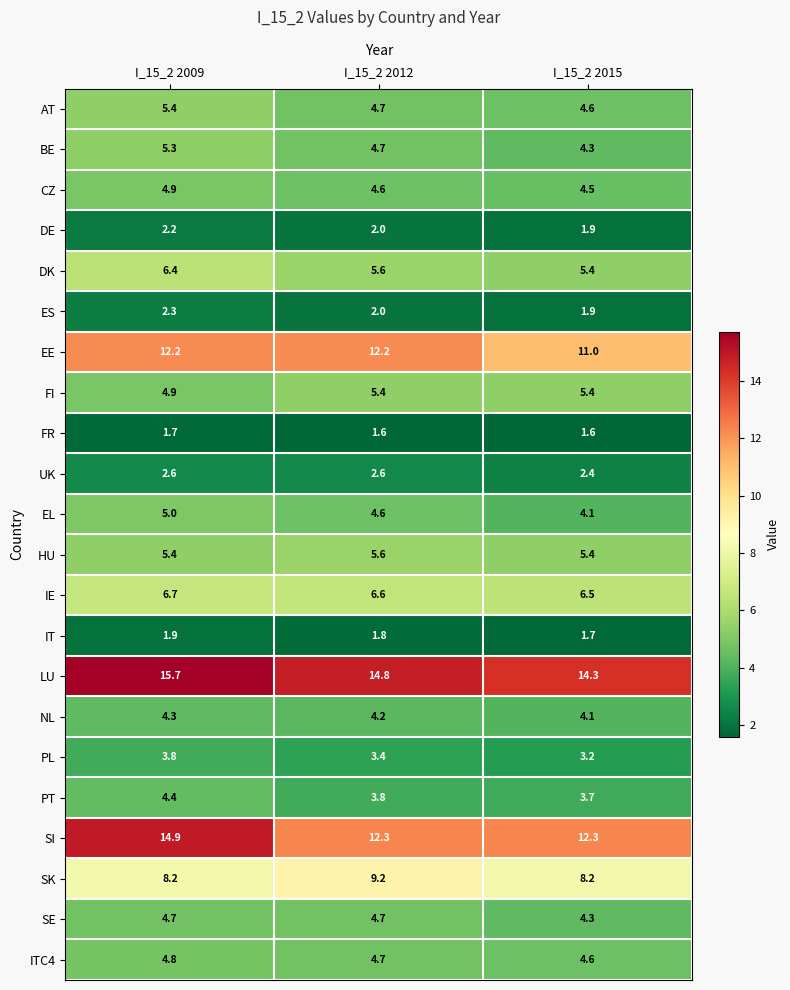

List the labels in order of AT value, smallest first.

I_15_2 2015, I_15_2 2012, I_15_2 2009